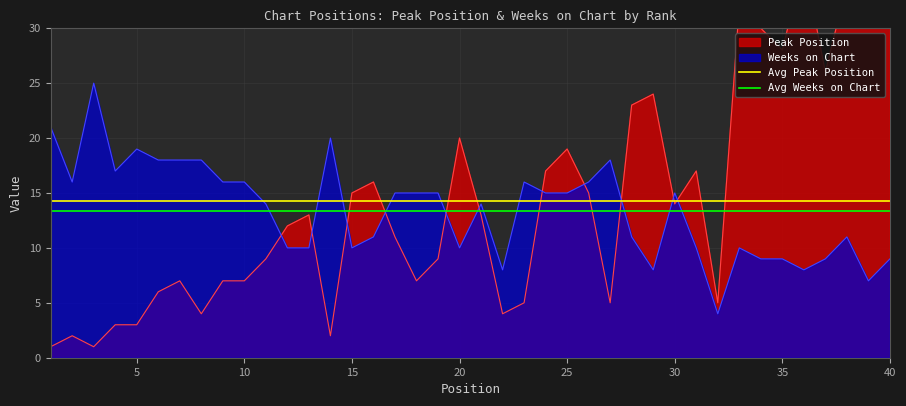

What is the value of the Avg Weeks on Chart point at the 2nd from the left?

13.4